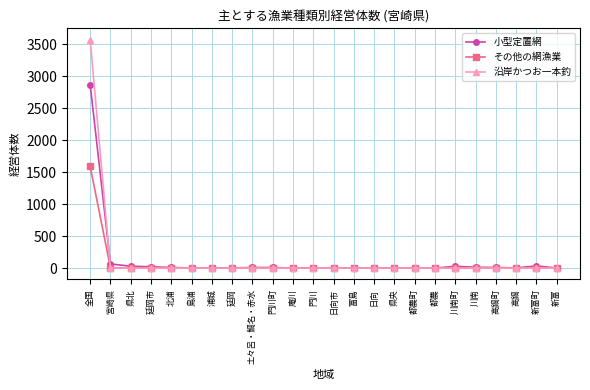

Which series has the largest range (max minus min)?

沿岸かつお一本釣